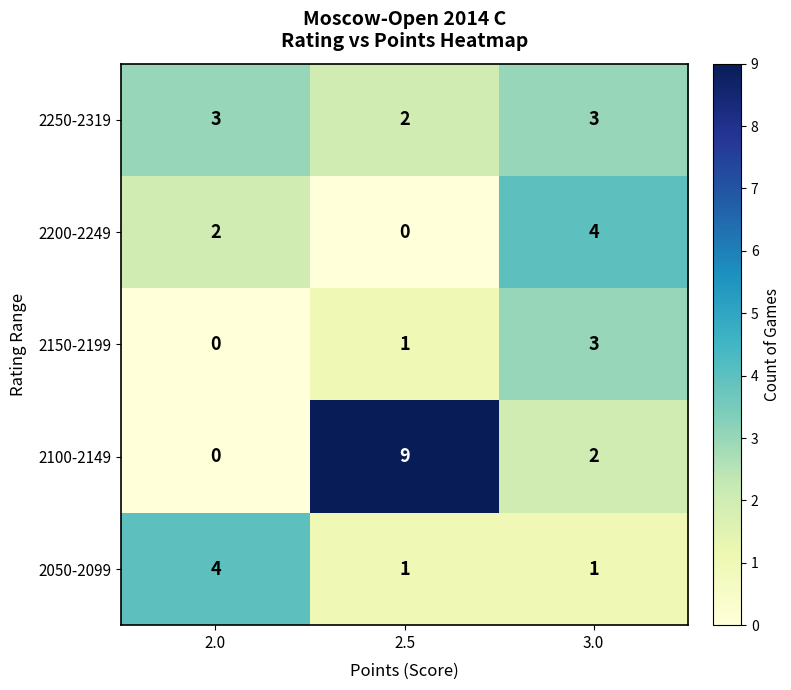

Reading left to right, transcribe all the data shown in this chart.

2250-2319: 3	2	3
2200-2249: 2	0	4
2150-2199: 0	1	3
2100-2149: 0	9	2
2050-2099: 4	1	1